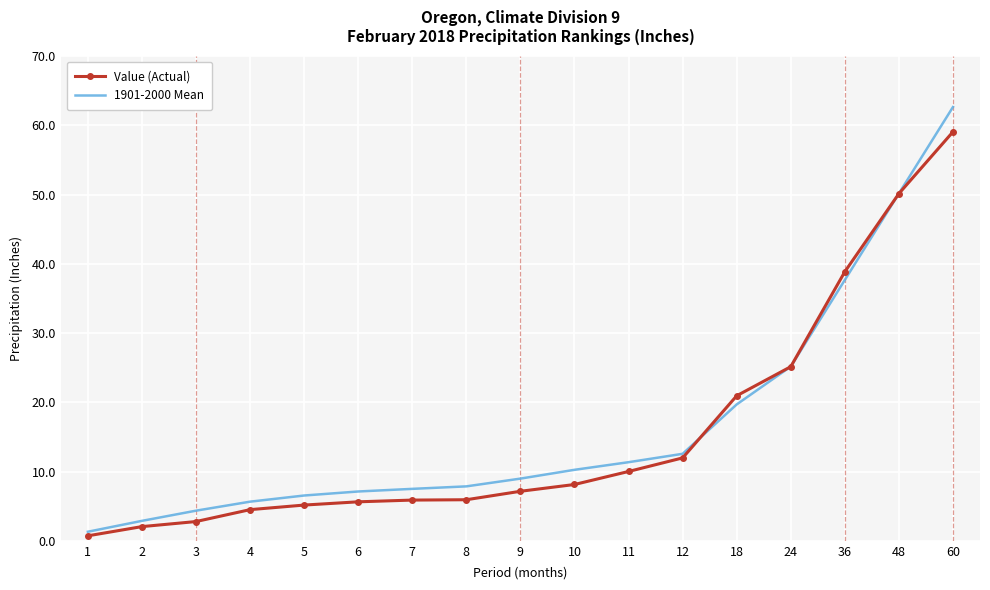

Between 6 and 18, which series saw the biggest shift?

Value (Actual)